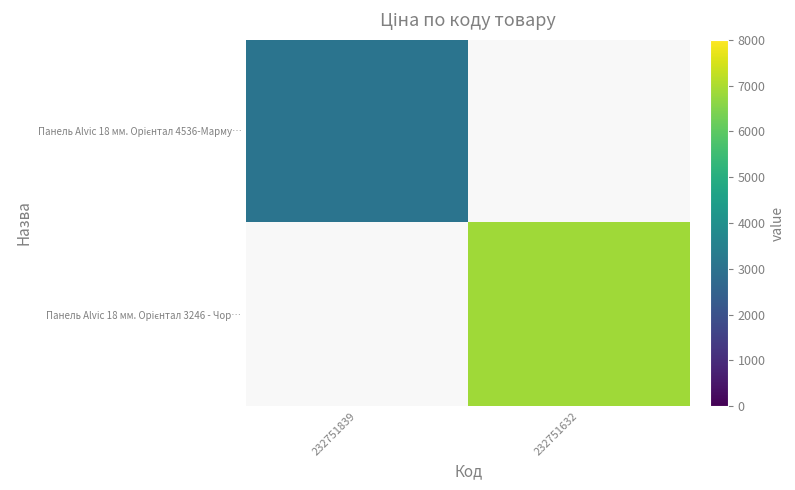

At which category does the chart reach its minimum across all series?

232751839